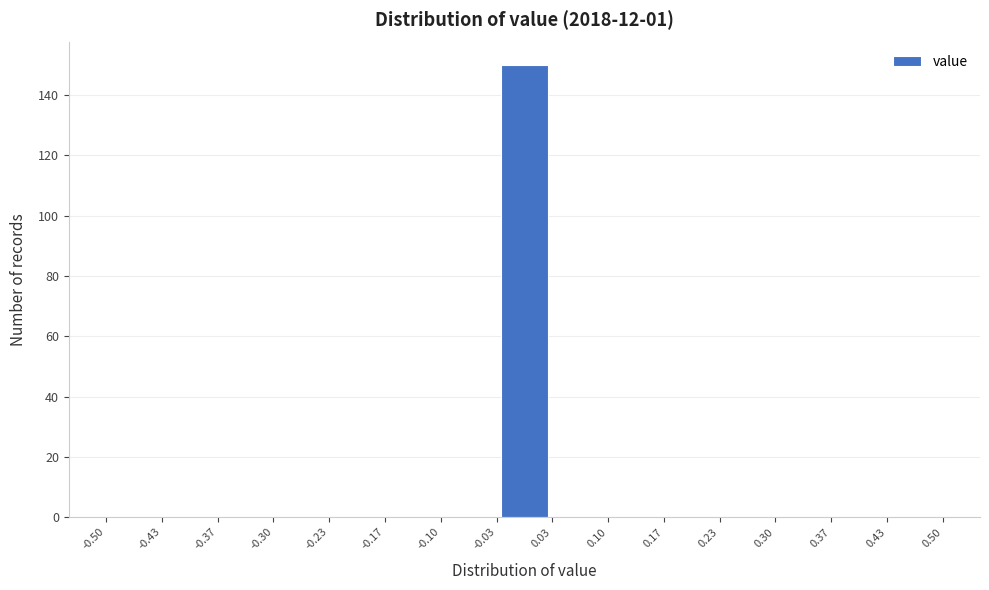

How tall is the bar that spans -0.03 to 0.03 on the x-axis? The values are not printed on the chart, so give them approximately, as read against the axis.

150